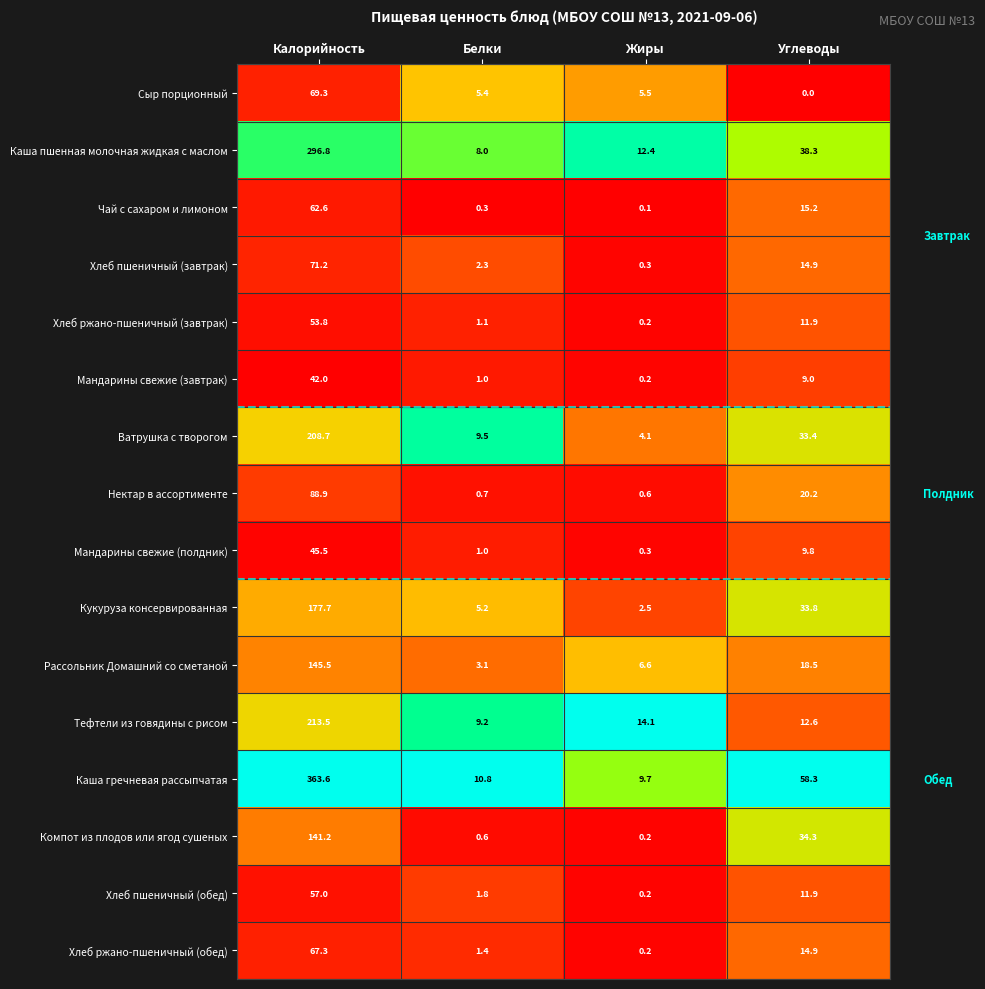

What is the sum of all Каша пшенная молочная жидкая с маслом values?

355.5